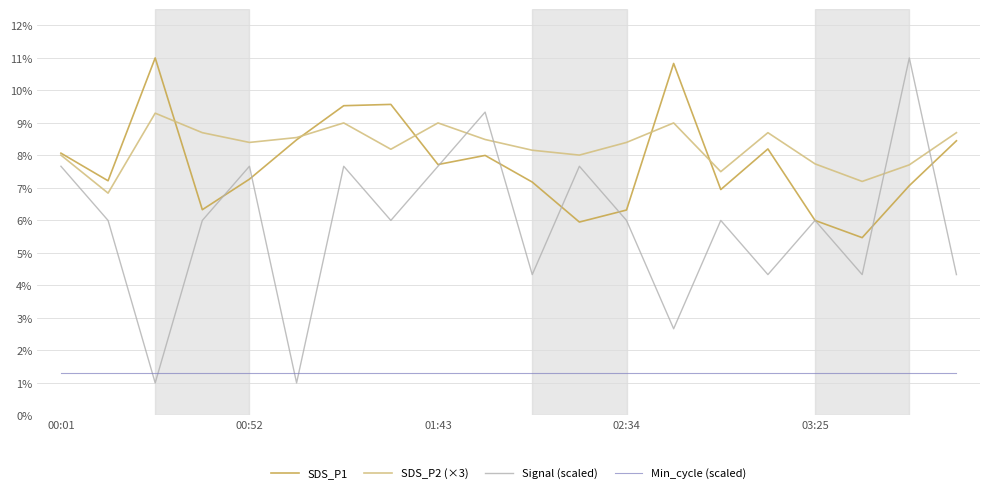

How many interior local valleys does the SDS_P2 (×3) series have?

6